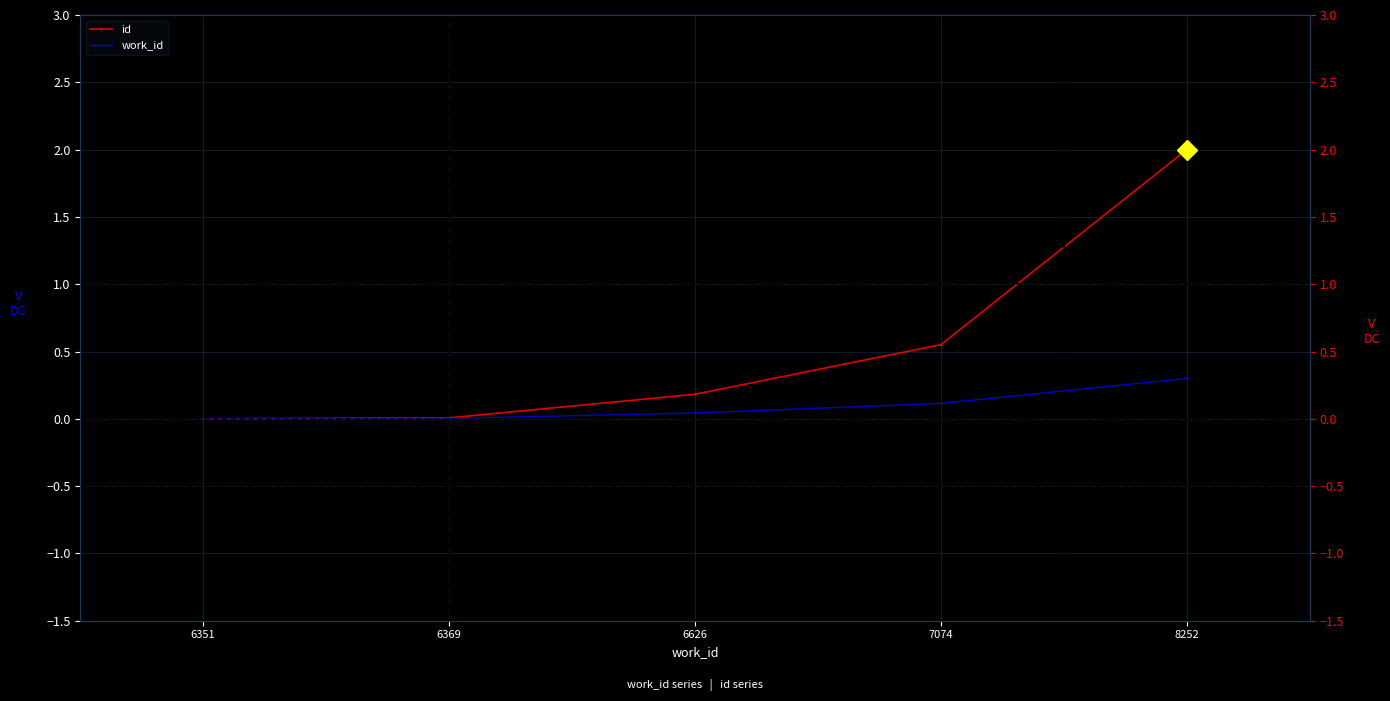

True or false: work_id and id intersect in this chart.

False